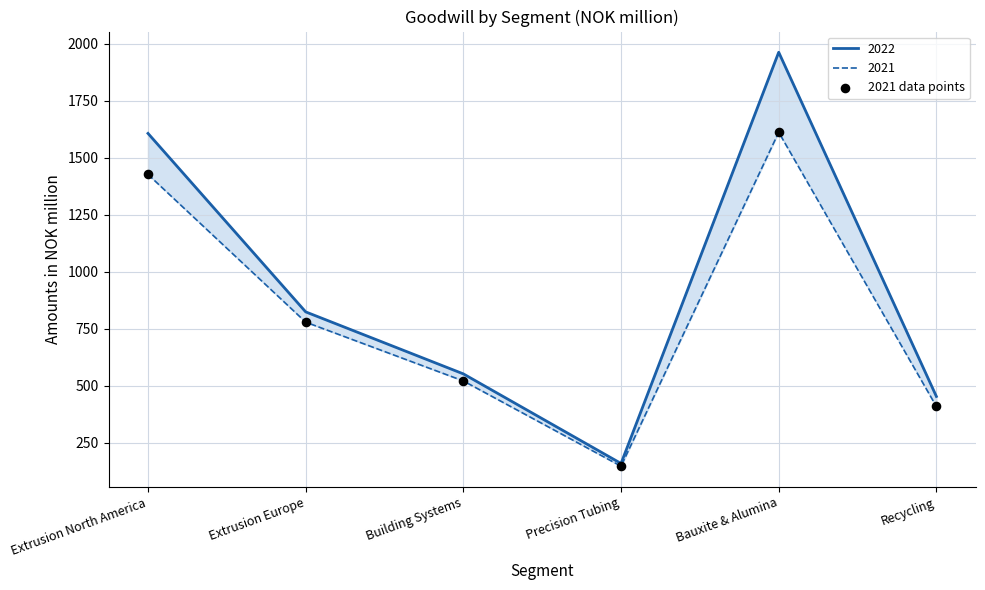

Approximately how many times larger is the value at Bauxite & Alumina compared to Building Systems?

3.1